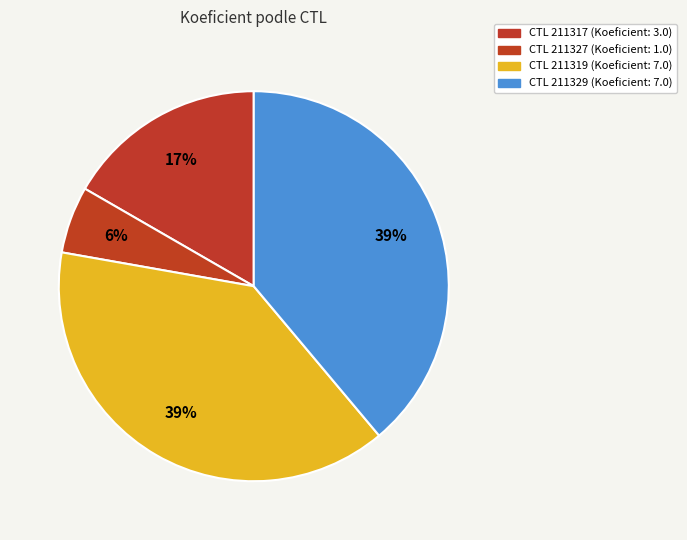

How many segments does this pie chart have?

4